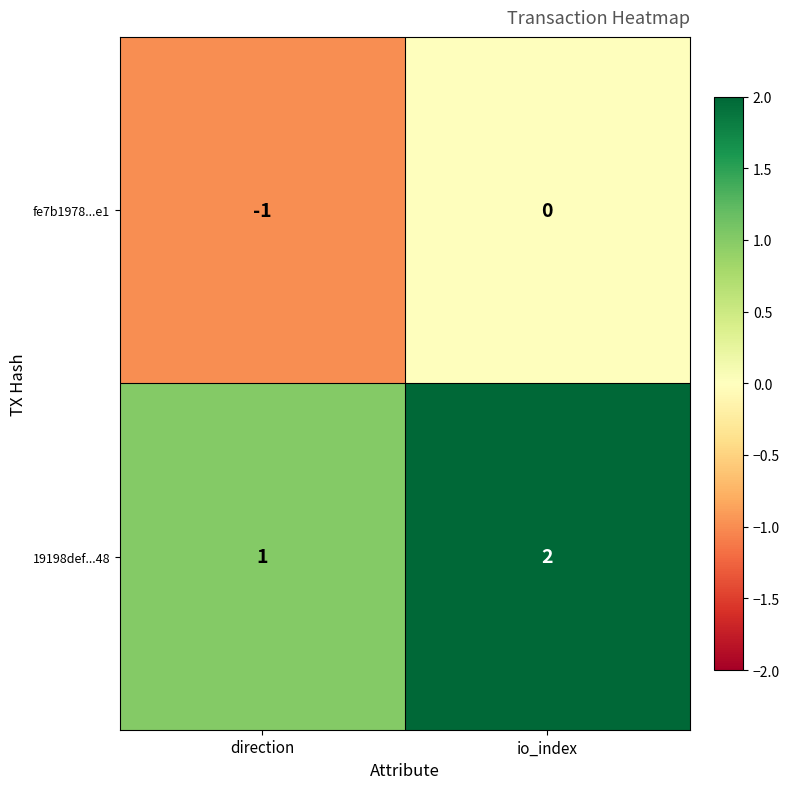

Rank the series by their average value, from highest to lowest.

19198def...48, fe7b1978...e1